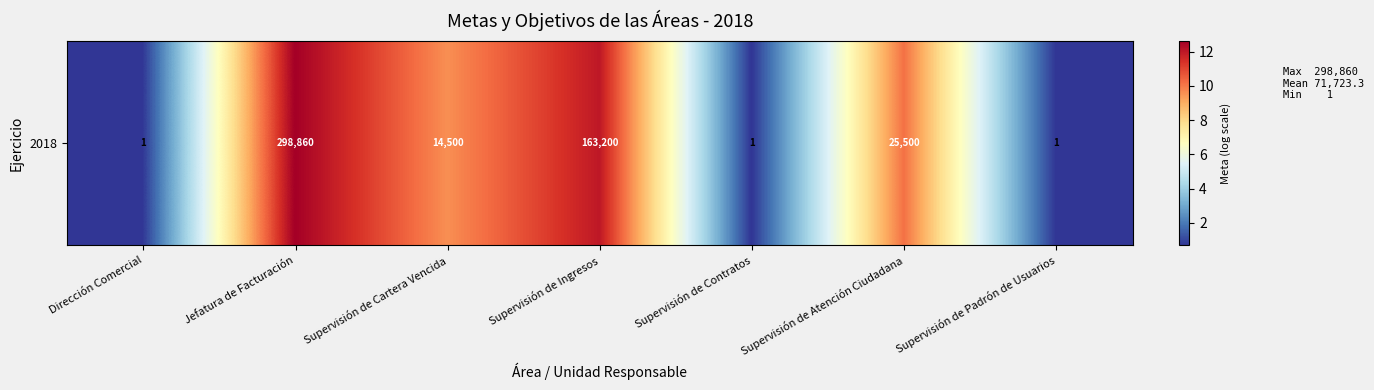

Reading right to left, list all the values displayed in this chart.

Supervisión de Padrón de Usuarios=0.7	Supervisión de Atención Ciudadana=10.1	Supervisión de Contratos=0.7	Supervisión de Ingresos=12.0	Supervisión de Cartera Vencida=9.6	Jefatura de Facturación=12.6	Dirección Comercial=0.7